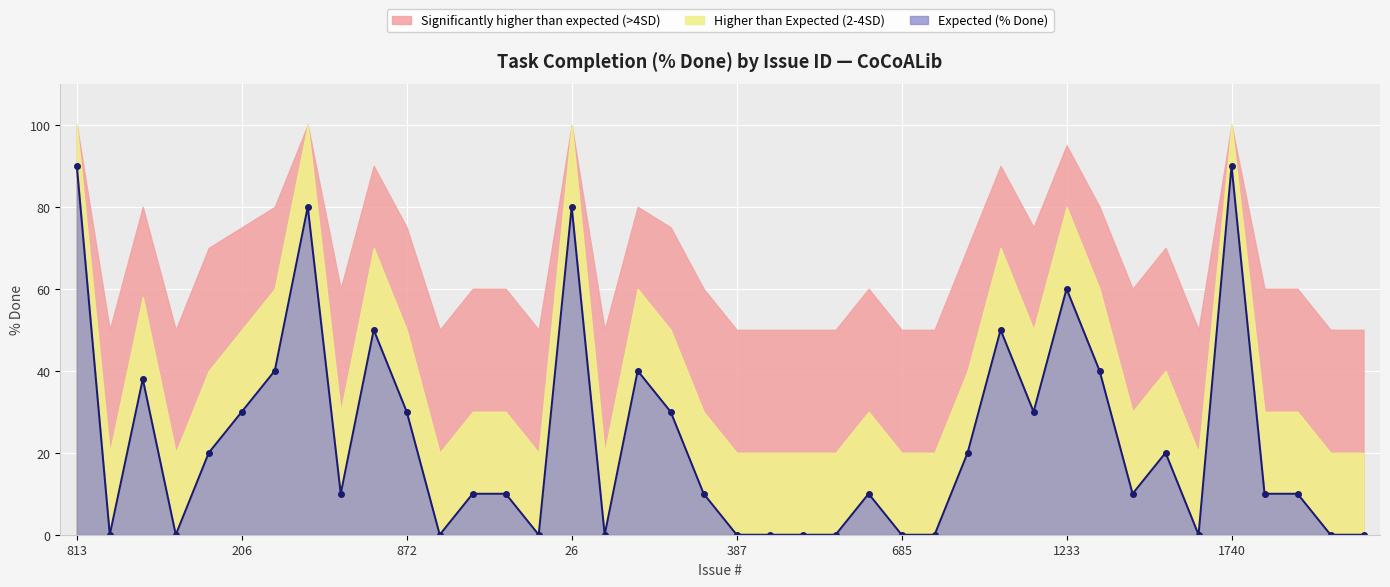

Count the number of data series in this chart.

3